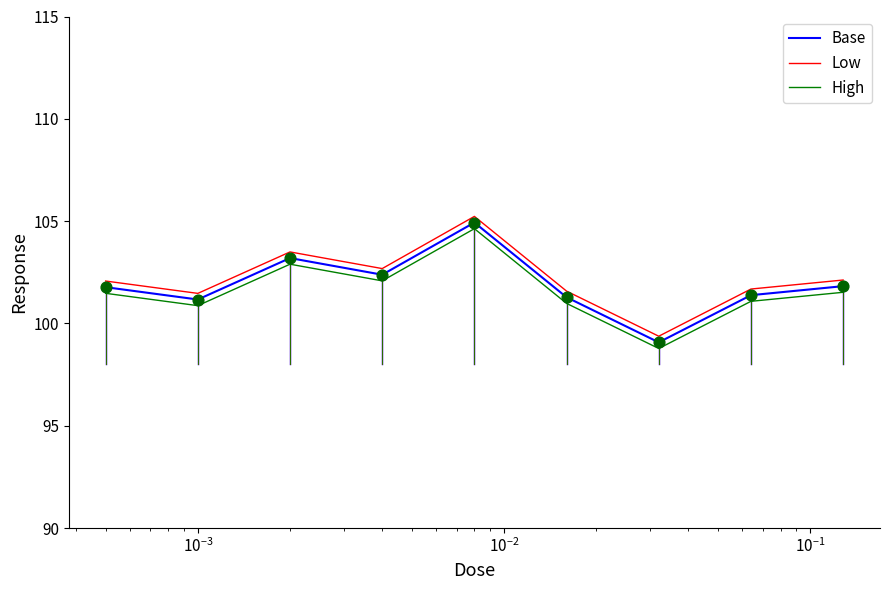

What are all the series names shown in the legend?

Base, Low, High